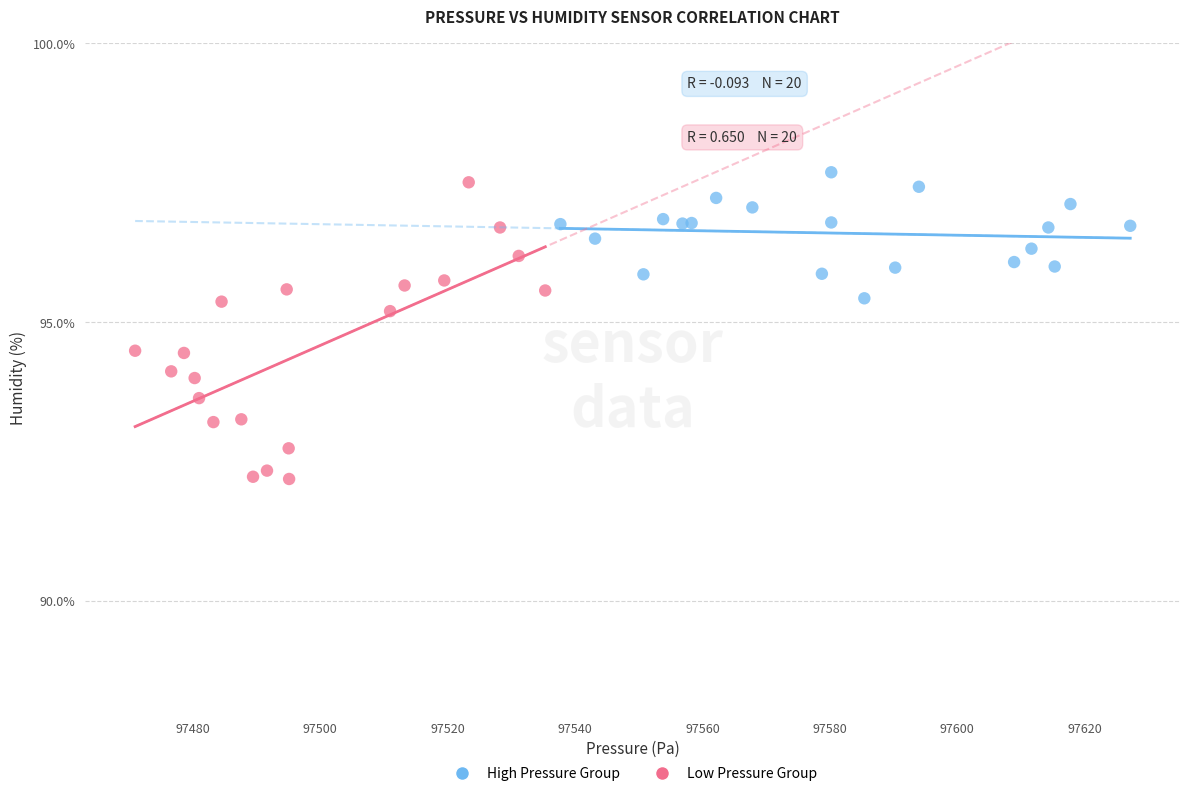

Which series reaches the minimum Y coordinate?

Low Pressure Group